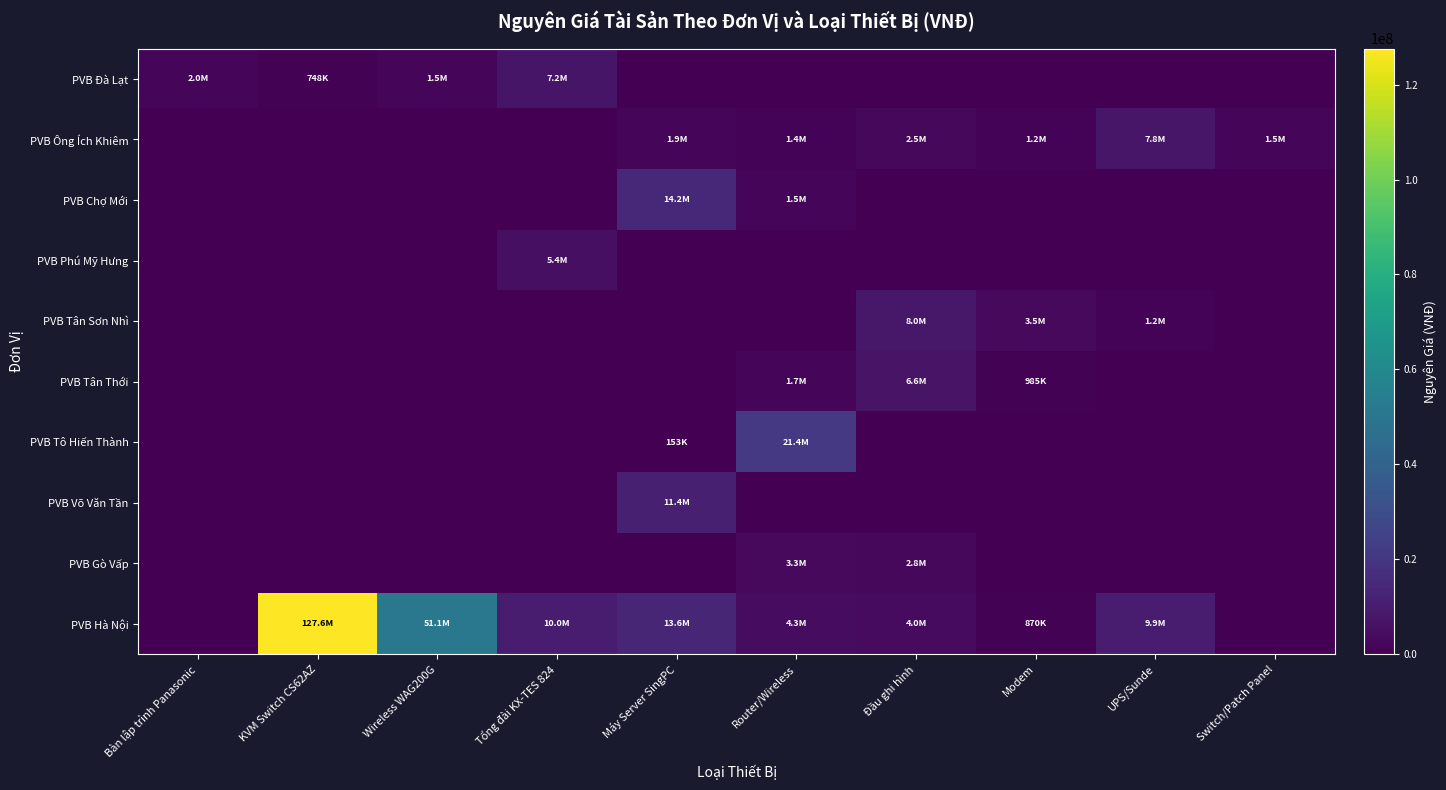

Between Wireless WAG200G and KVM Switch CS62AZ, which is larger?

Wireless WAG200G